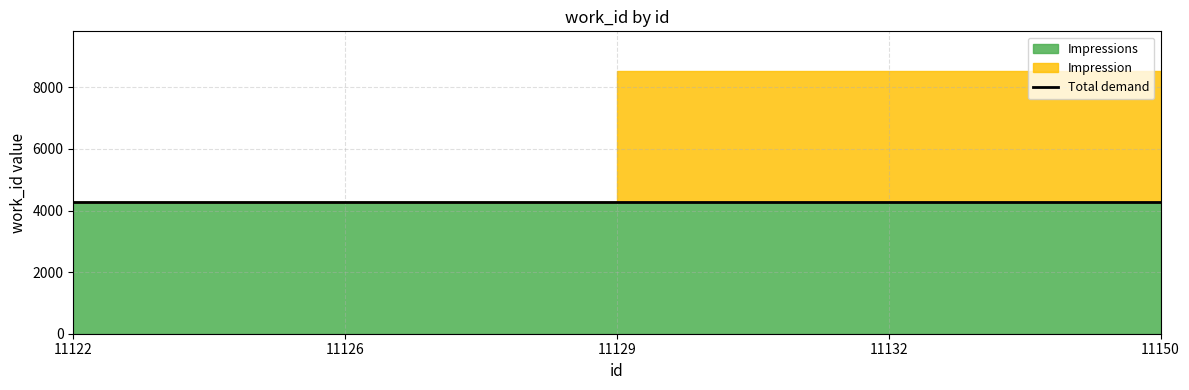

Is the value of Impressions at 11126 greater than the value of Impression at 11129?

No